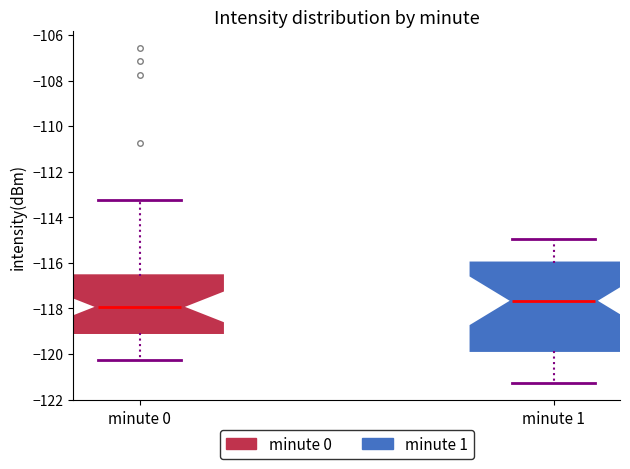

Which box has the lowest median line?

minute 0